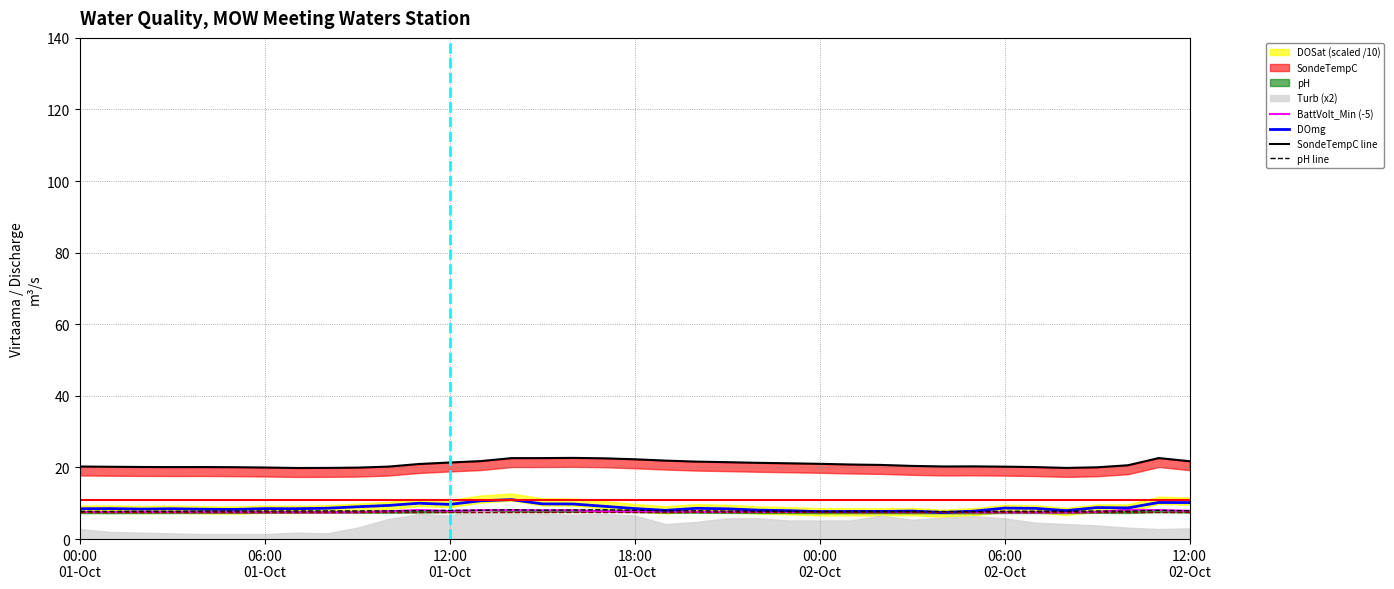

What is the lowest value of the BattVolt_Min (-5) series?

7.4